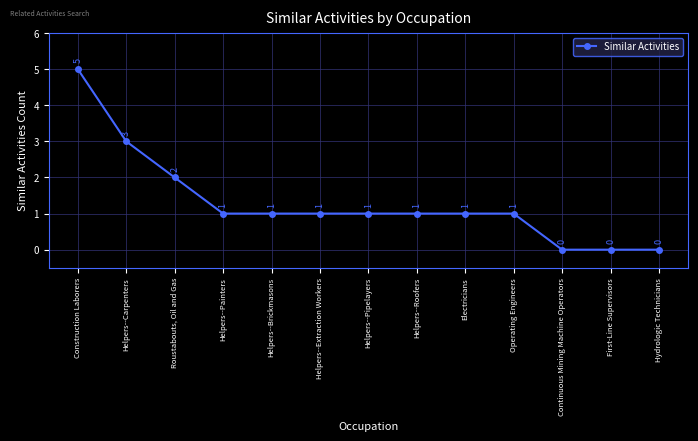

The chart shows a value of 2 at Roustabouts, Oil and Gas. True or false?

True